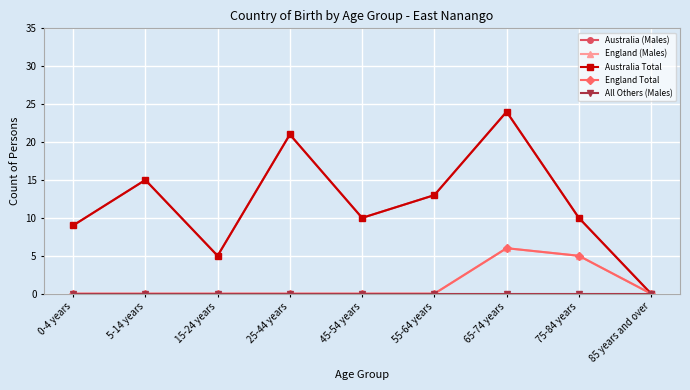

Is this an area chart (filled region under the line)?

No